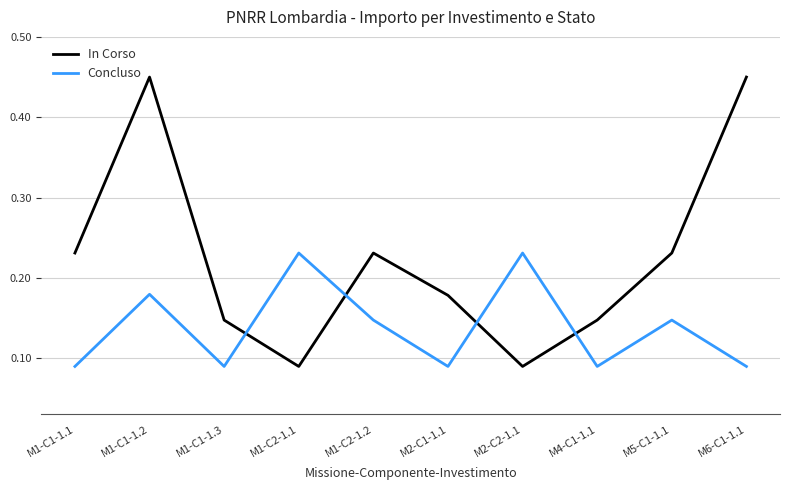

Does the chart have visible grid lines?

Yes